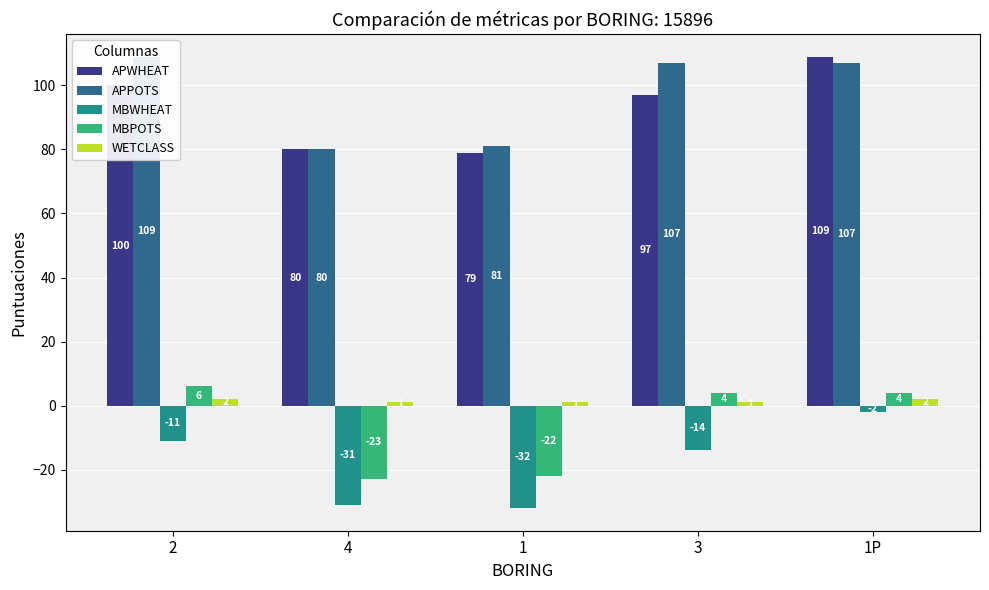

What is the label of the 4th bar from the right?

4